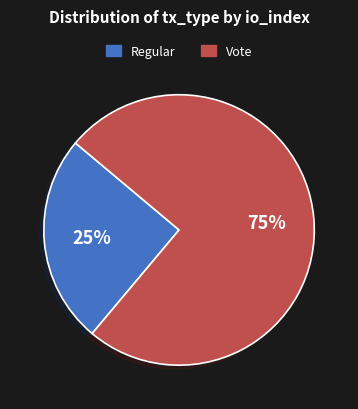

The Vote slice represents 90% of the pie. True or false?

False